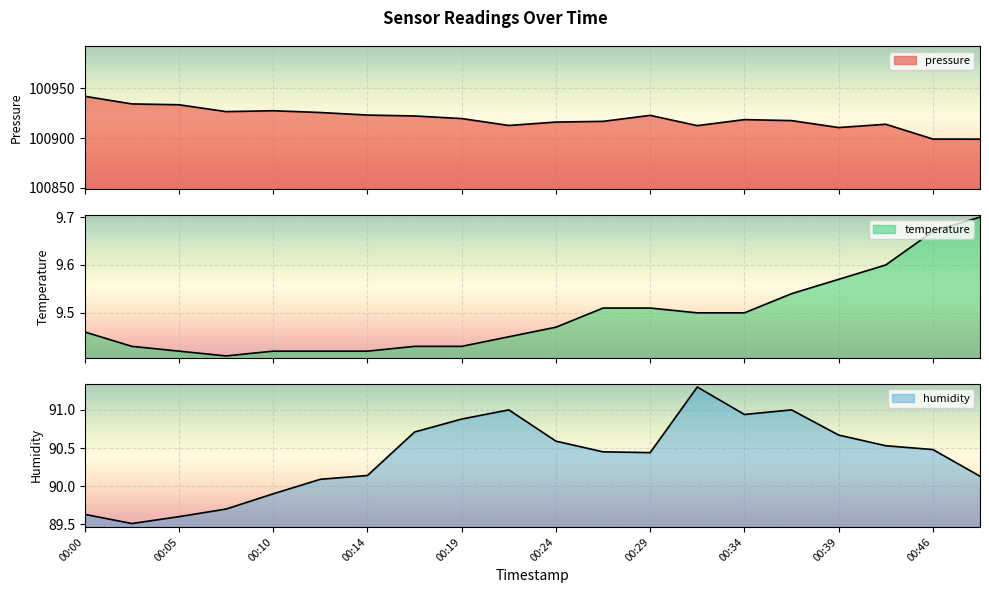

What is the average value of the temperature series?

9.5